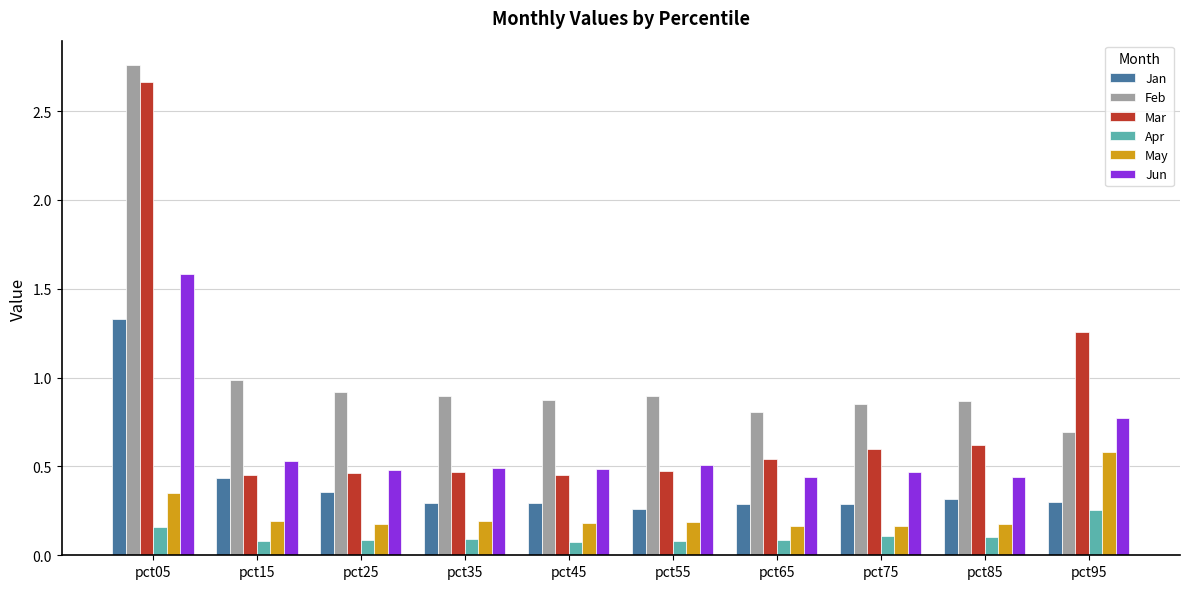

At which category is the sum across all series the highest?

pct05